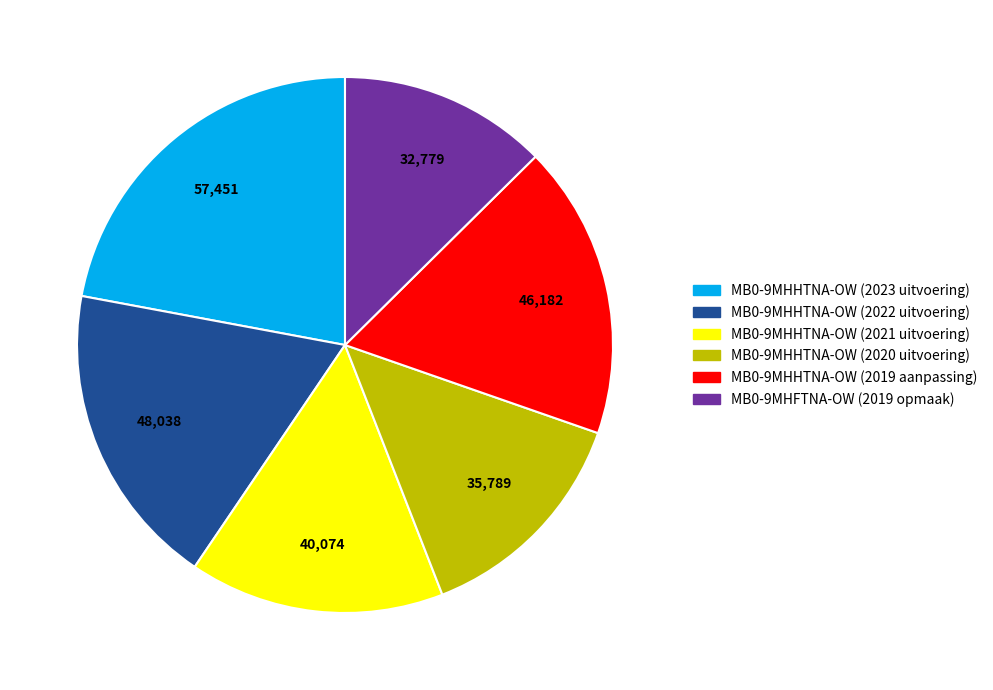

Which has a higher value, MB0-9MHFTNA-OW (2019 opmaak) or MB0-9MHHTNA-OW (2019 aanpassing)?

MB0-9MHHTNA-OW (2019 aanpassing)